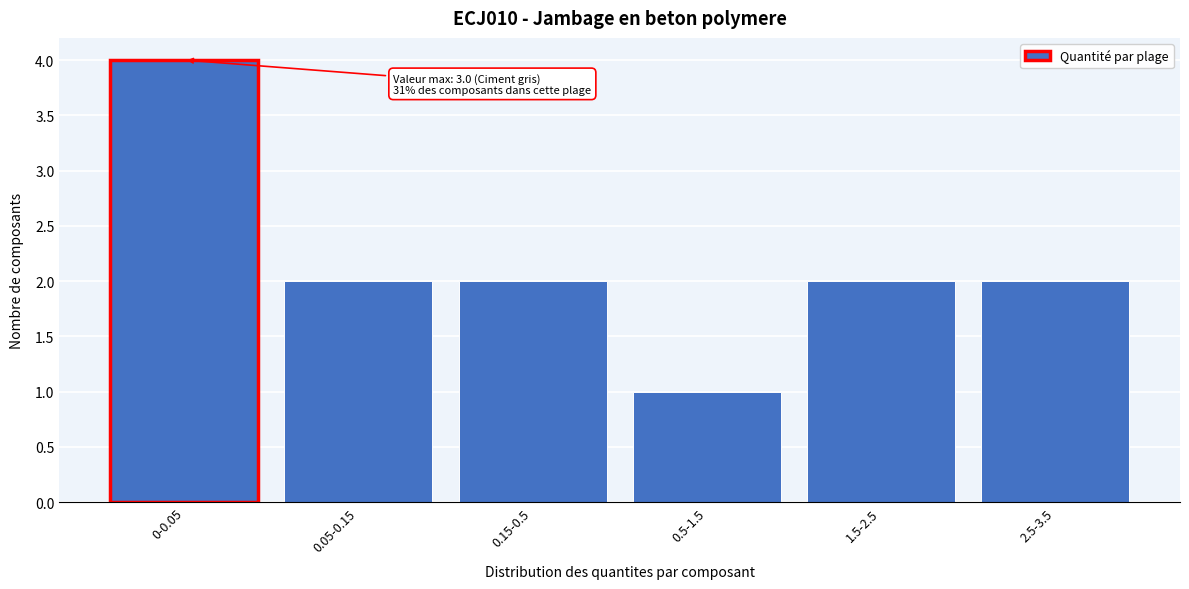

Reading left to right, transcribe all the data shown in this chart.

0-0.05=4	0.05-0.15=2	0.15-0.5=2	0.5-1.5=1	1.5-2.5=2	2.5-3.5=2